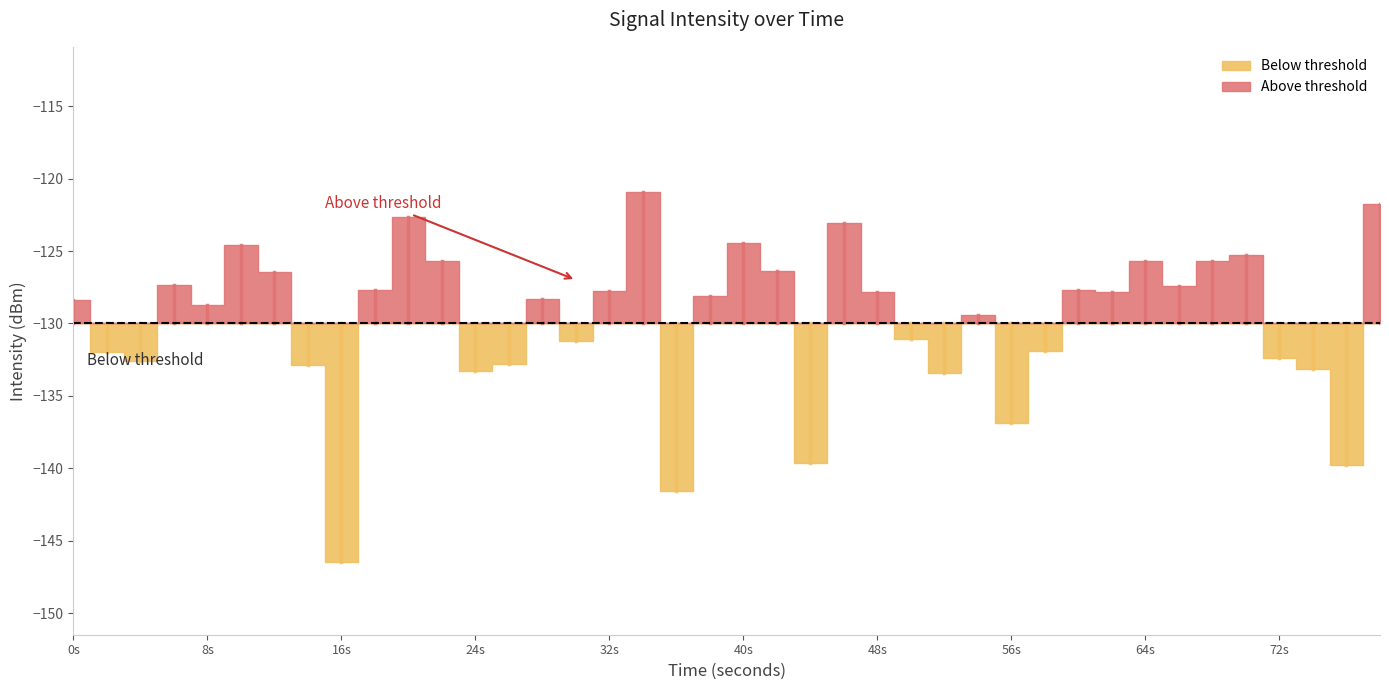

What is the value of the 29th point from the left?

-136.9